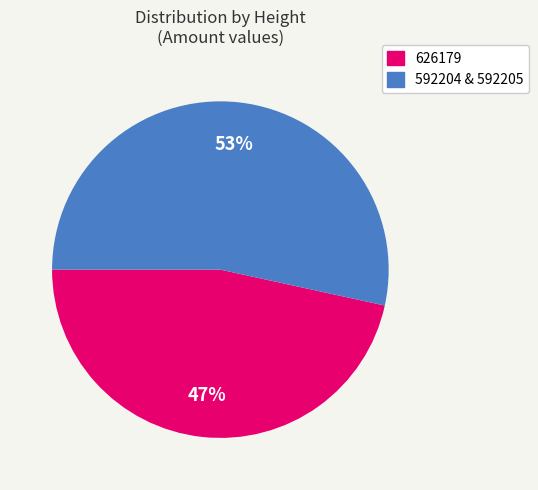

Is there any slice that represents more than half of the pie?

Yes